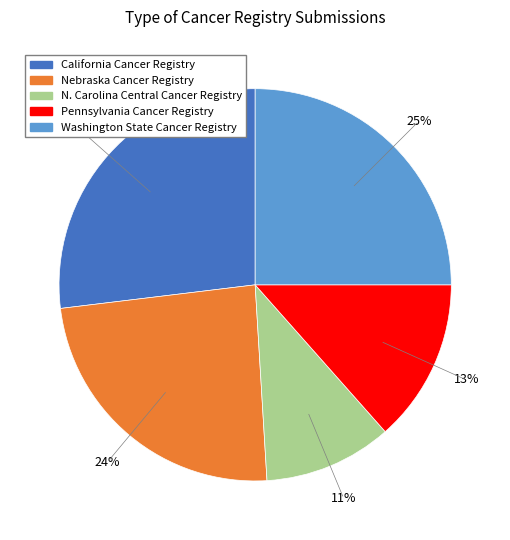

To the nearest percent, what is the difference between the largest and smallest slice percentages?

16%